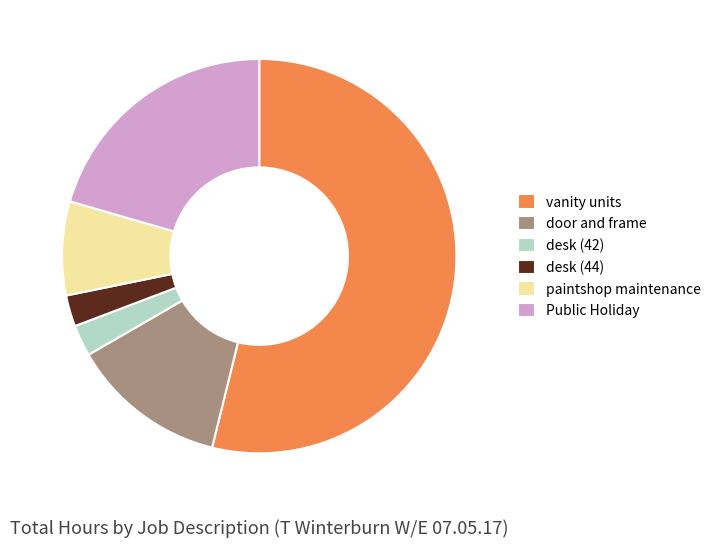

Count the number of slices in the pie.

6